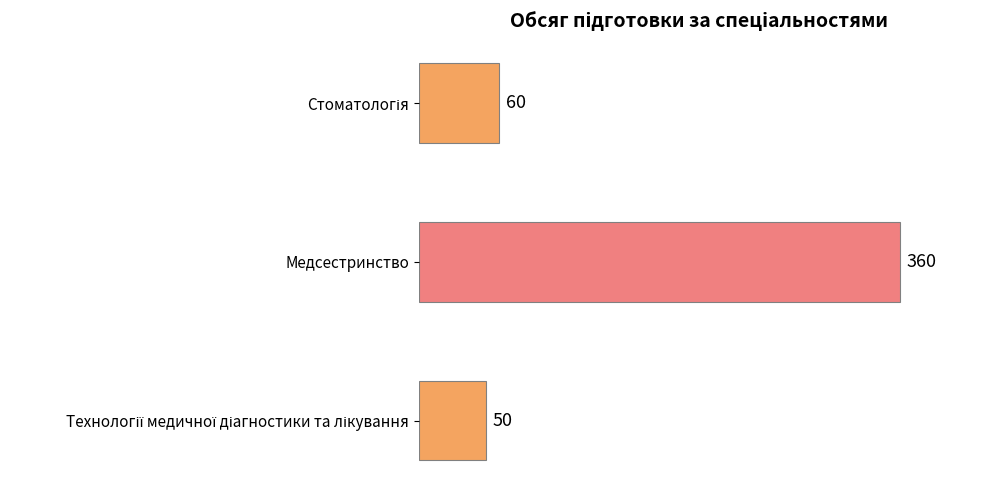

Reading top to bottom, what are all the values shown in this chart?

60	360	50